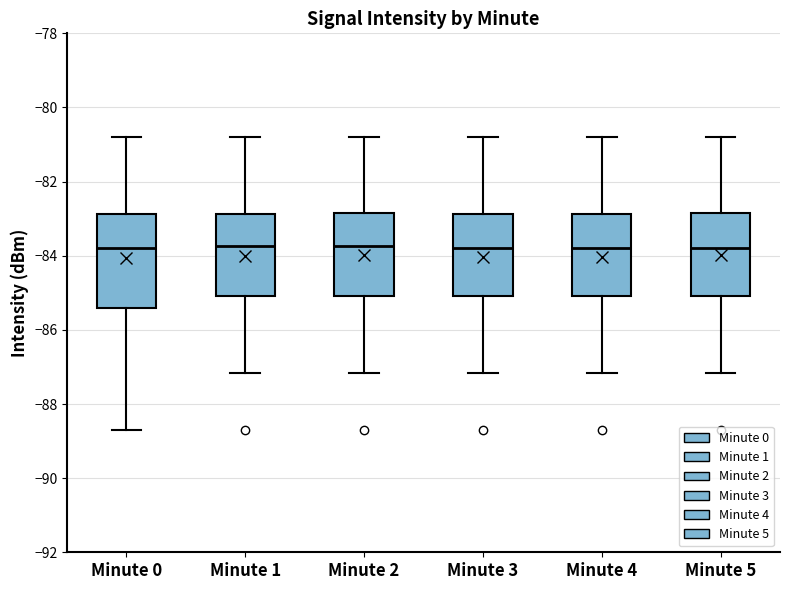

Reading left to right, read every box against the y-axis: the position of its median line, the range the box covers, and the ends of its whiskers. The values are not printed on the chart, so give them approximately, as read against the axis.

Minute 0: median -83.8, box -85.4 to -82.8, whiskers -88.8 to -80.8
Minute 1: median -83.8, box -85.0 to -82.8, whiskers -87.2 to -80.8
Minute 2: median -83.8, box -85.0 to -82.8, whiskers -87.2 to -80.8
Minute 3: median -83.8, box -85.0 to -82.8, whiskers -87.2 to -80.8
Minute 4: median -83.8, box -85.0 to -82.8, whiskers -87.2 to -80.8
Minute 5: median -83.8, box -85.0 to -82.8, whiskers -87.2 to -80.8